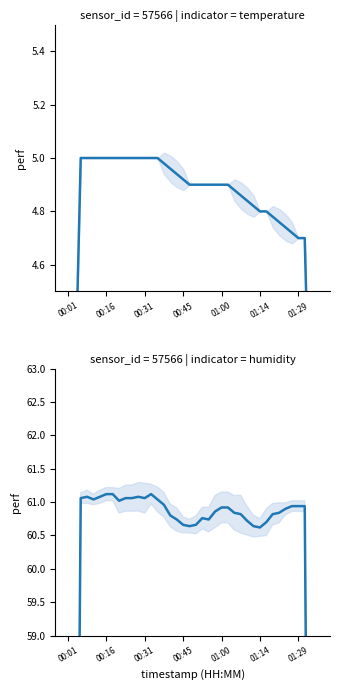

Rank the series at 19 from lowest to highest value.

temperature, humidity